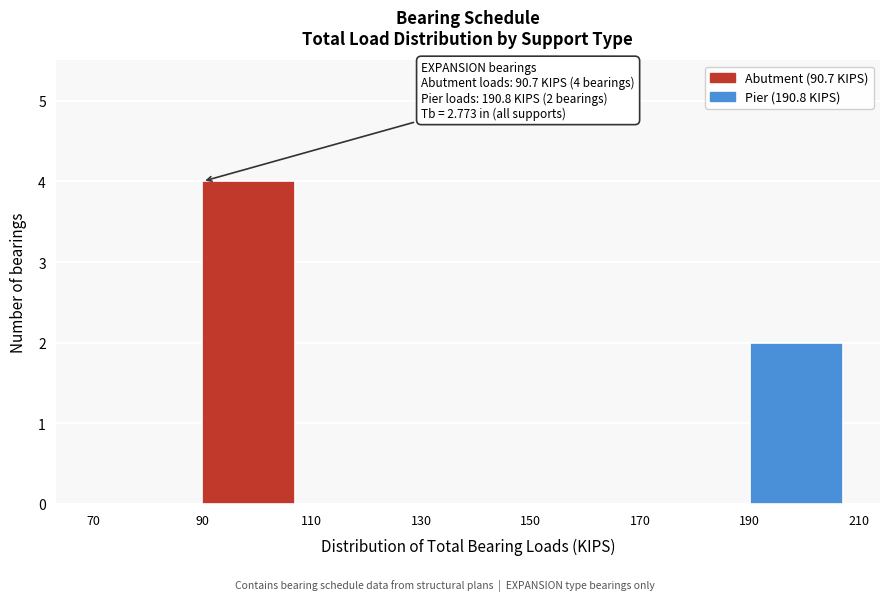

Over which range of the x-axis is the bar tallest?

90 to 110